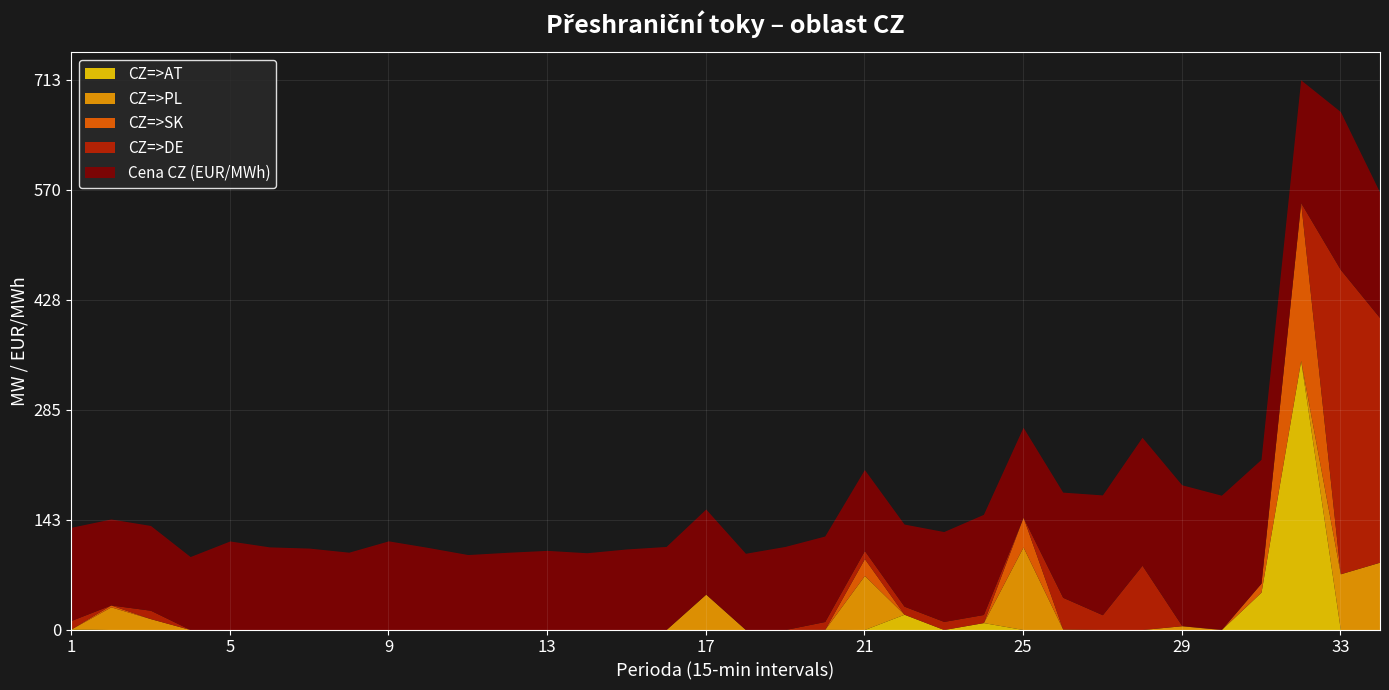

What is the difference between the second highest and second lowest values in the CZ=>AT series?

48.5